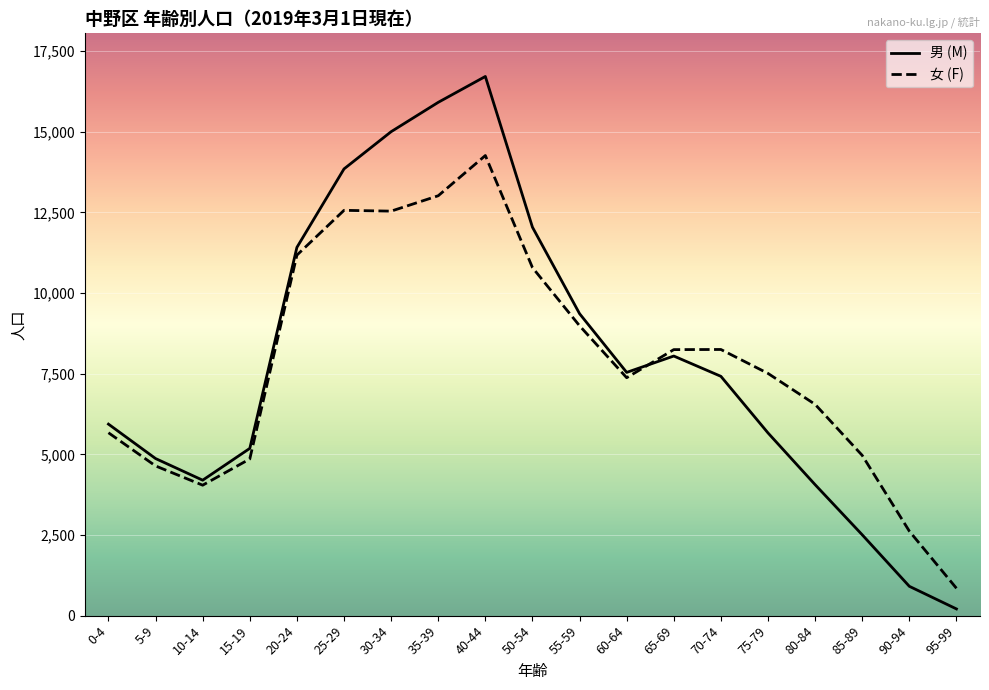

Where is 男 (M) nearest to the value 8461?

65-69